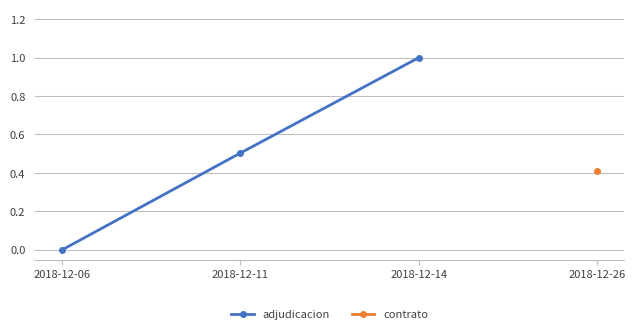

How many values in adjudicacion are above zero?

2